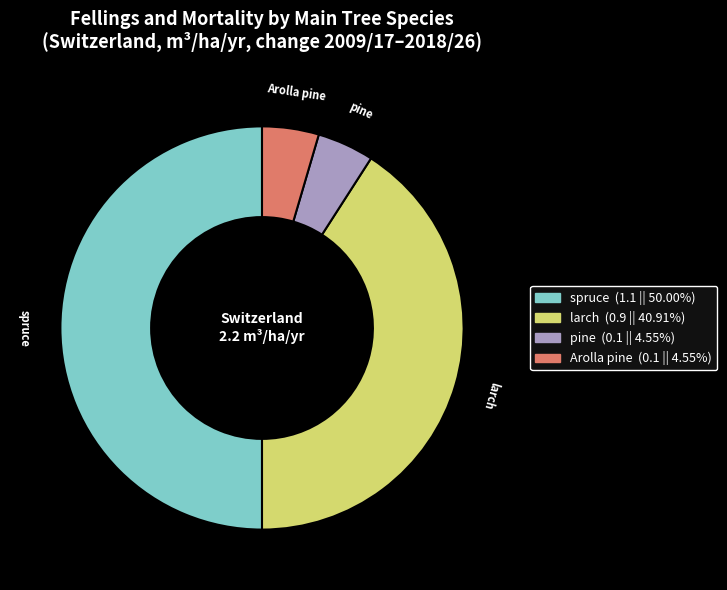

How many slices are in this pie chart?

4